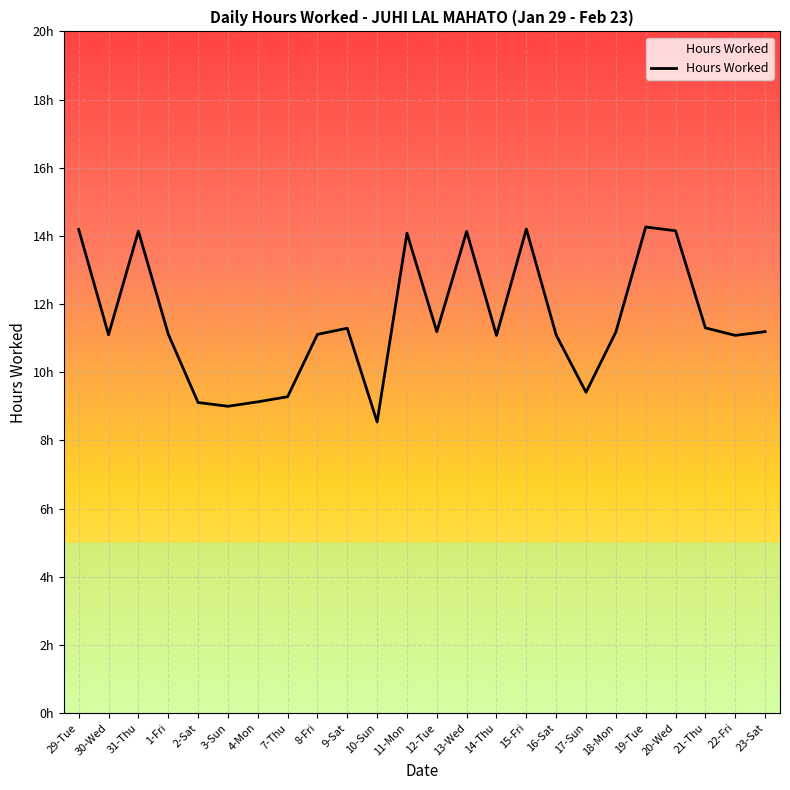

Does the chart have visible grid lines?

Yes